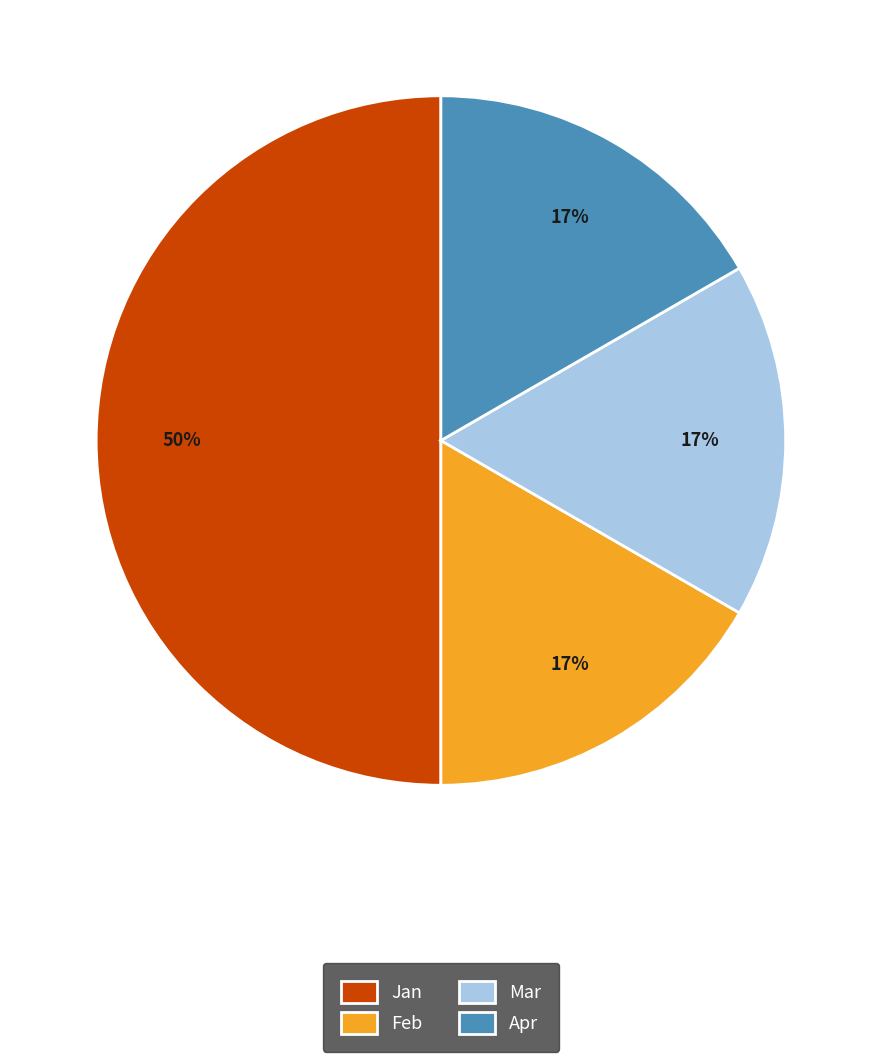

Which has a higher value, Mar or Jan?

Jan